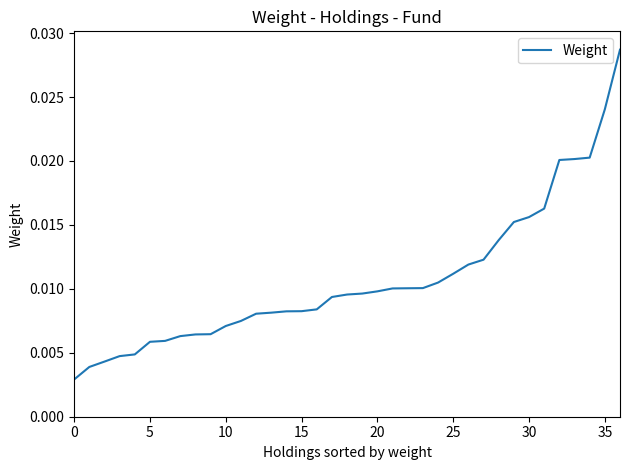

How many values are between 0 and 1?

37